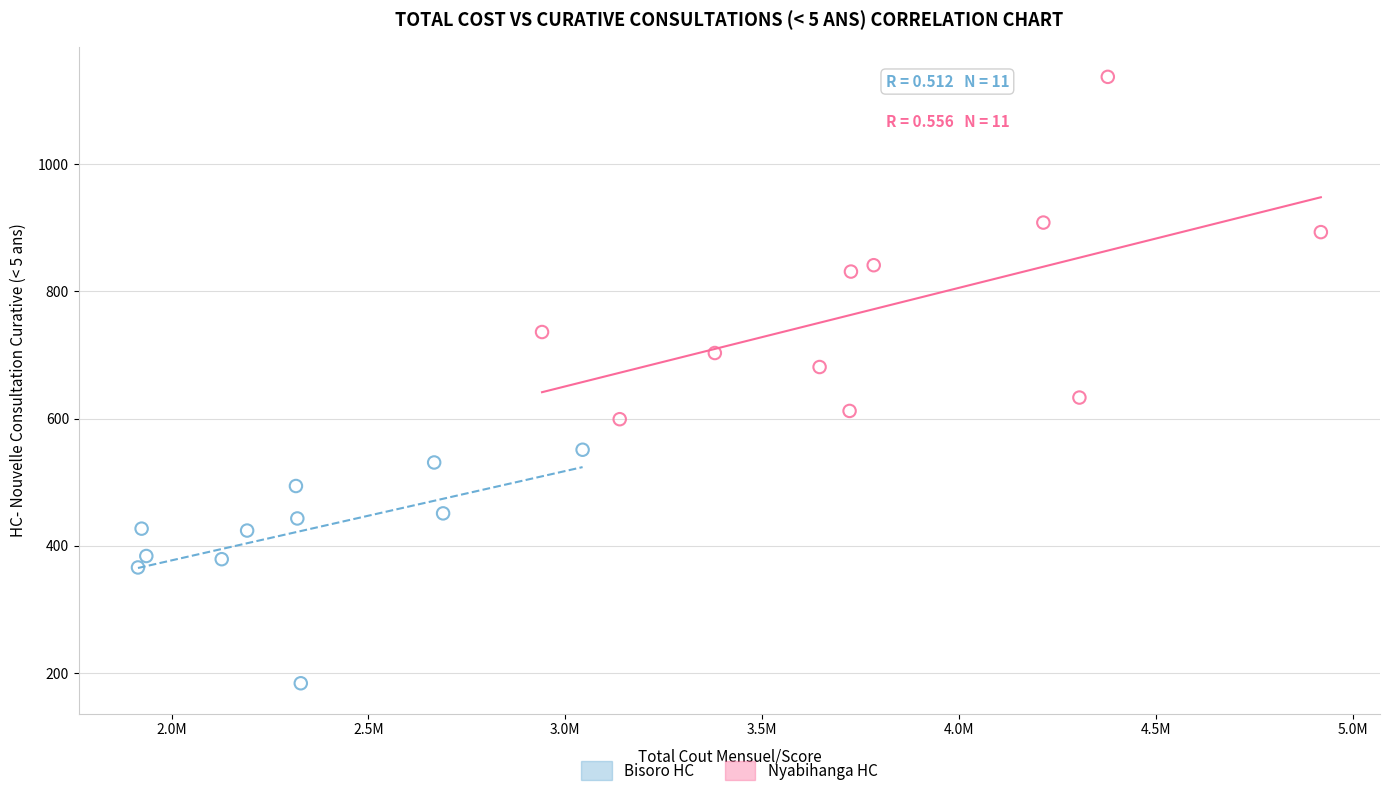

Which series has the widest spread of Y values?

Nyabihanga HC